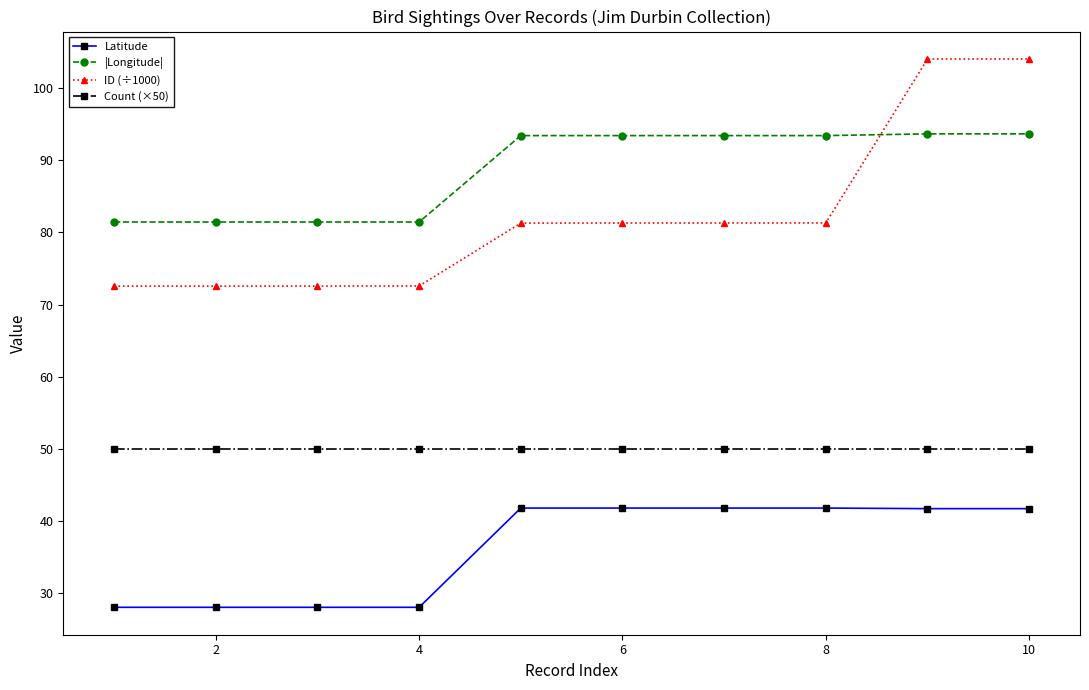

Rank the series by their maximum value, from lowest to highest.

Latitude, Count (×50), |Longitude|, ID (÷1000)